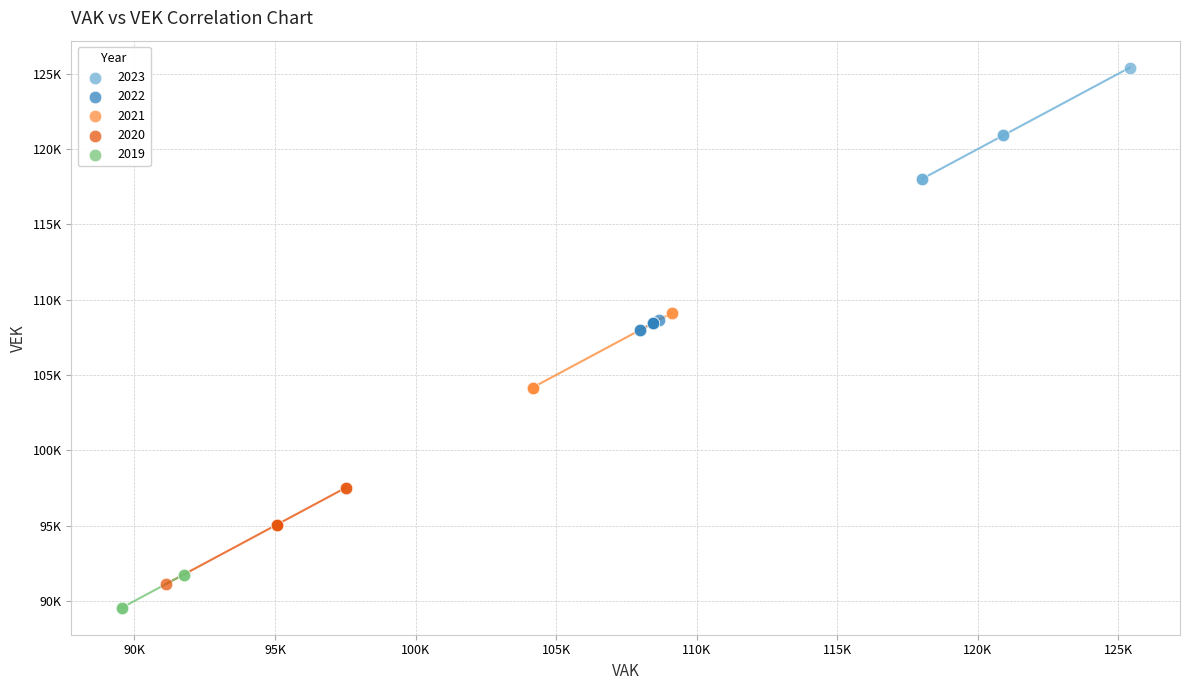

What are all the series names shown in the legend?

2023, 2022, 2021, 2020, 2019